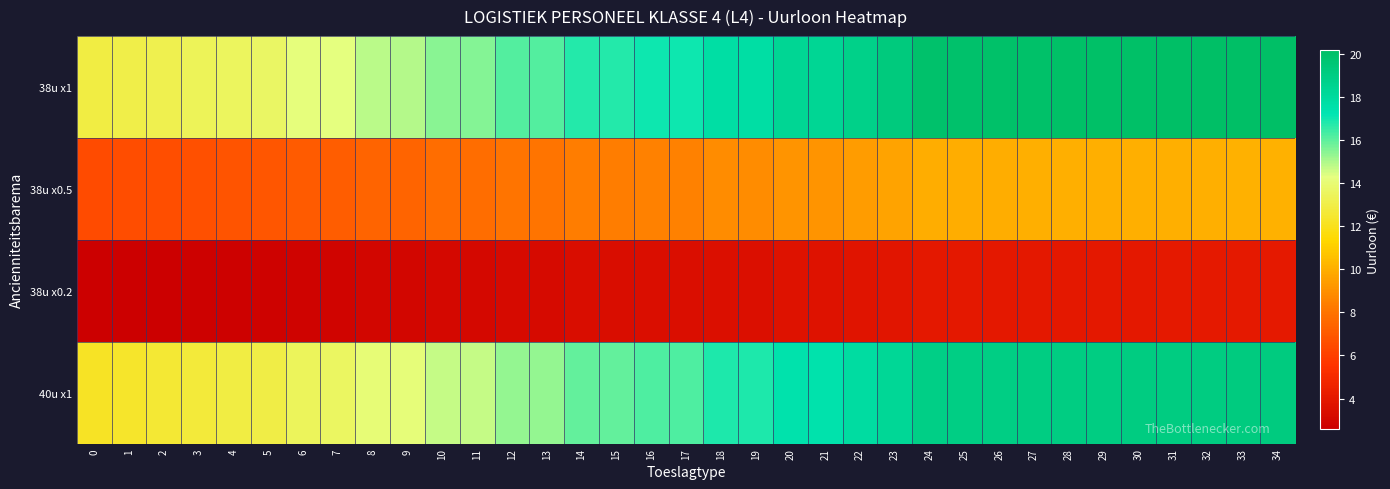

What is the difference between the highest and lowest values at 2?

10.6